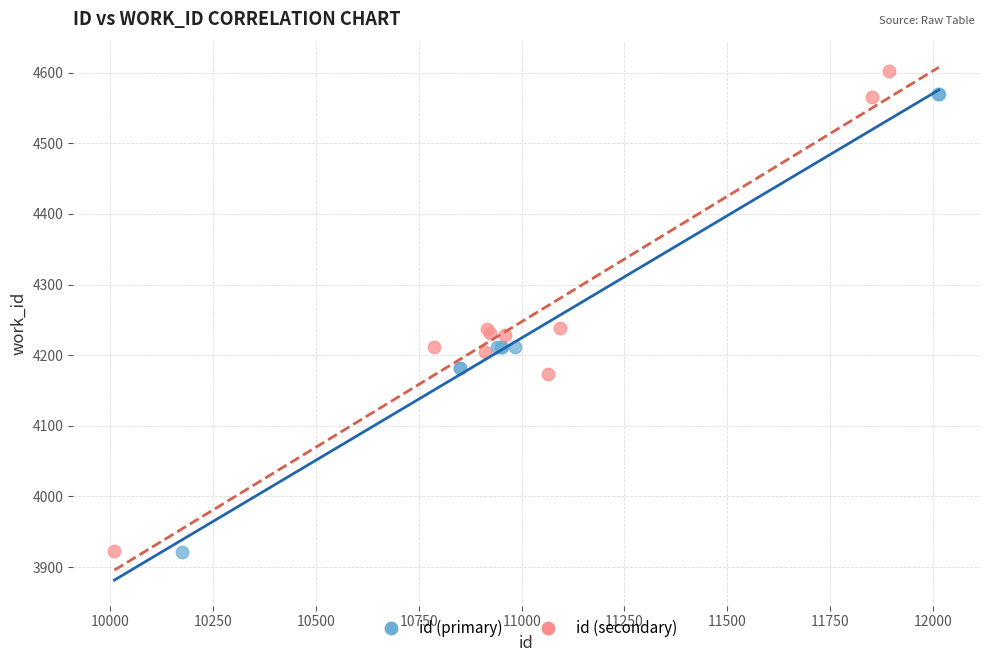

Which series contains the highest Y value?

id (secondary)